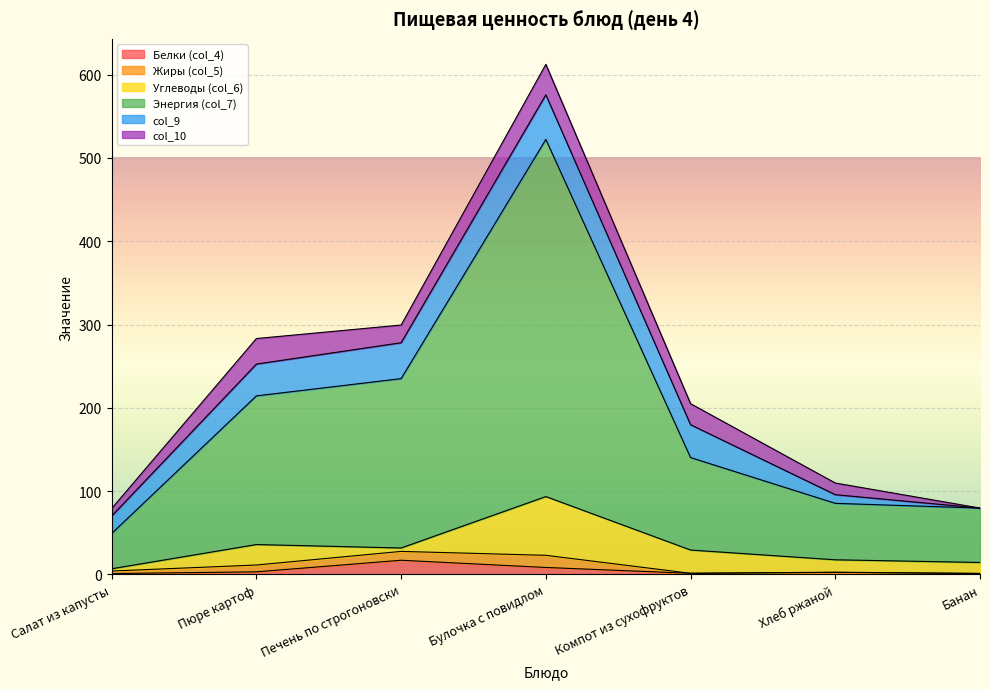

The value of col_10 at Булочка с повидлом is 53.0. True or false?

False